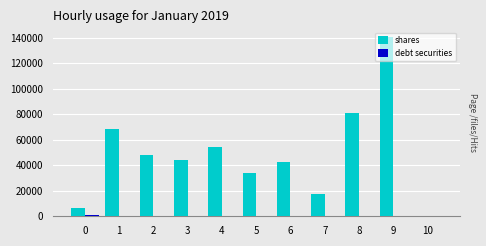

Which series changed the most between 0 and 5?

shares